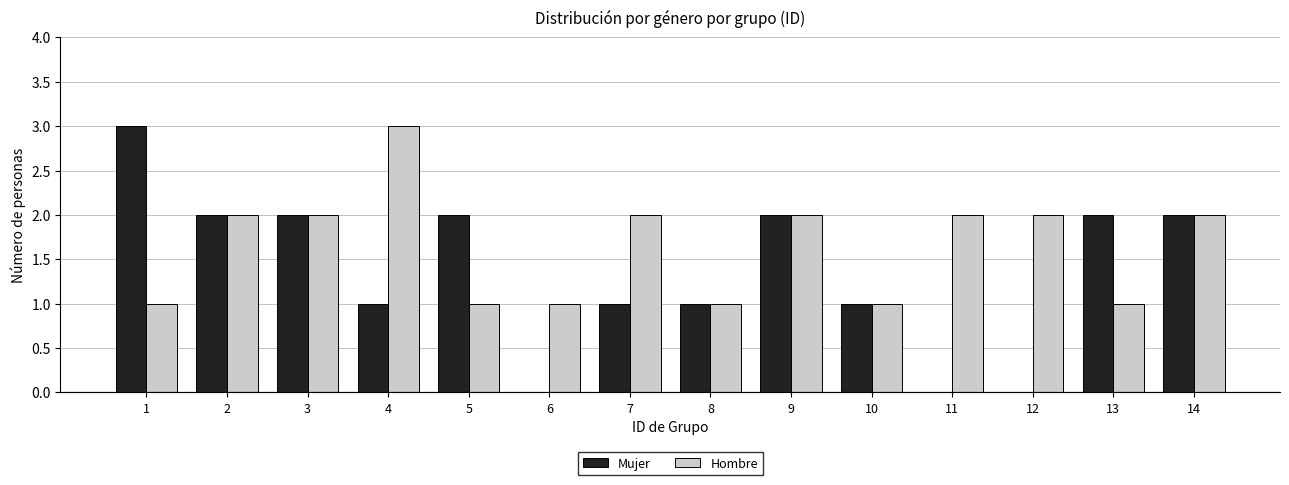

Reading right to left, list all the values displayed in this chart.

Mujer: 14=2	13=2	12=0	11=0	10=1	9=2	8=1	7=1	6=0	5=2	4=1	3=2	2=2	1=3
Hombre: 14=2	13=1	12=2	11=2	10=1	9=2	8=1	7=2	6=1	5=1	4=3	3=2	2=2	1=1